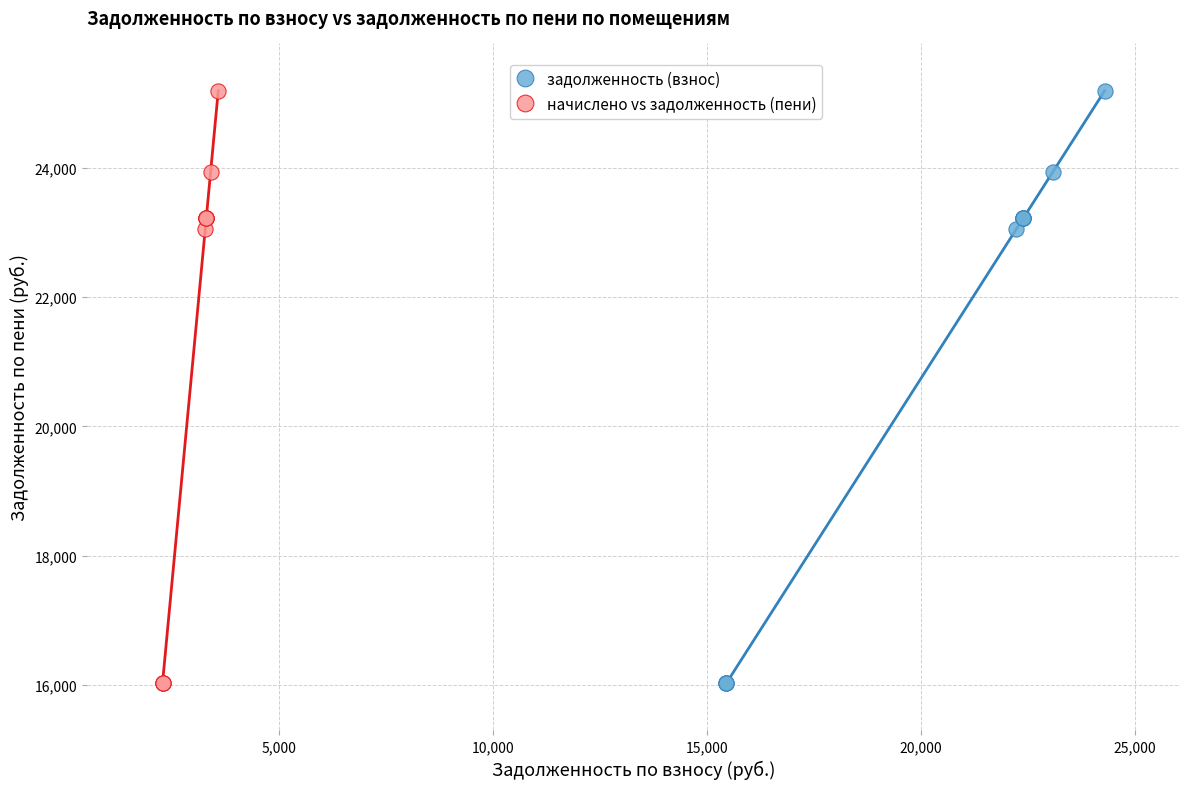

What are all the series names shown in the legend?

задолженность (взнос), начислено vs задолженность (пени)